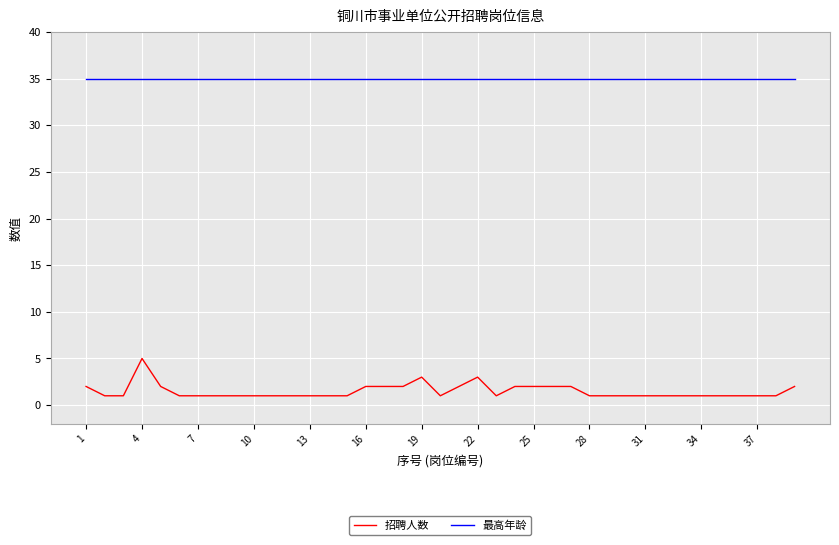

What is the sum of all 最高年龄 values?

1365